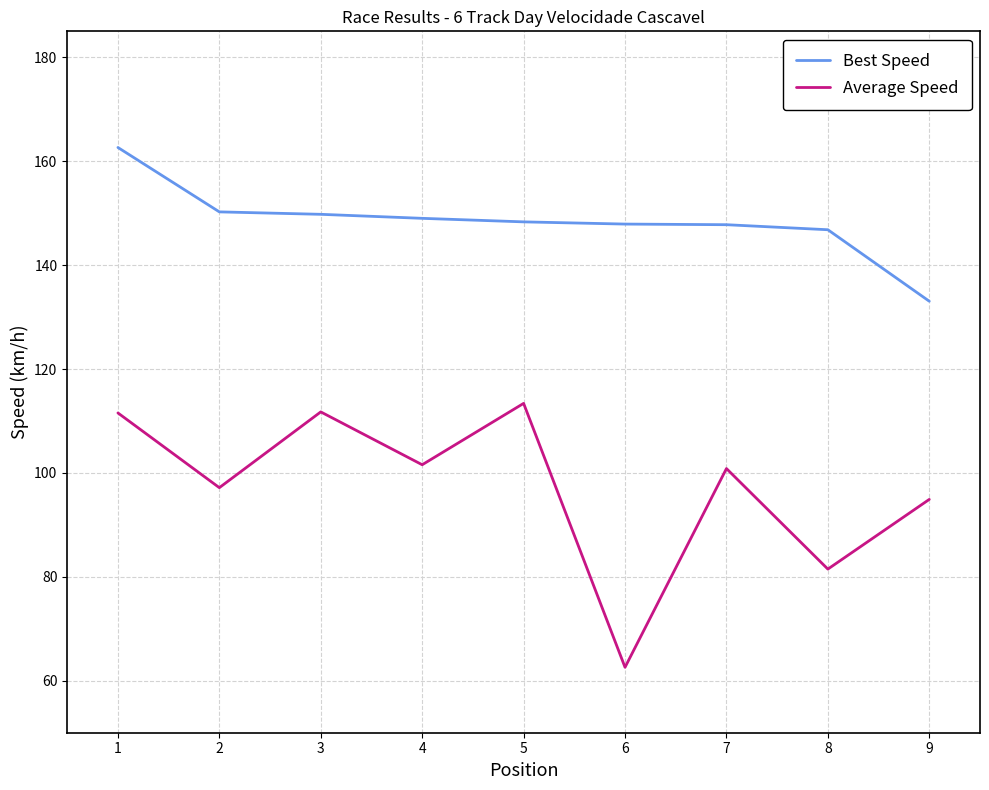

Is it true that Average Speed equals 22.4 at 6?

False